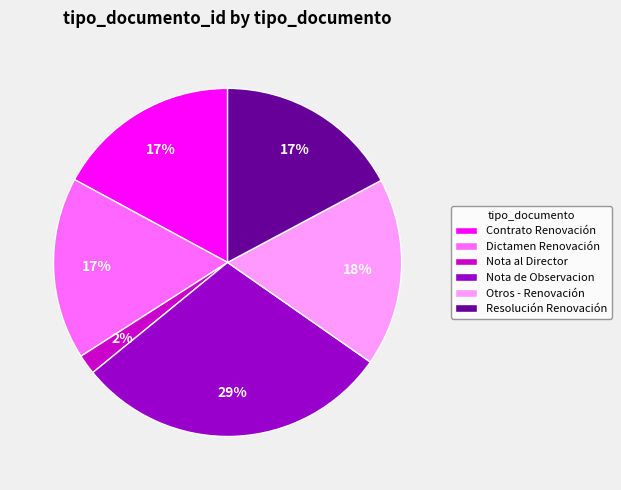

Is there any slice that represents more than half of the pie?

No